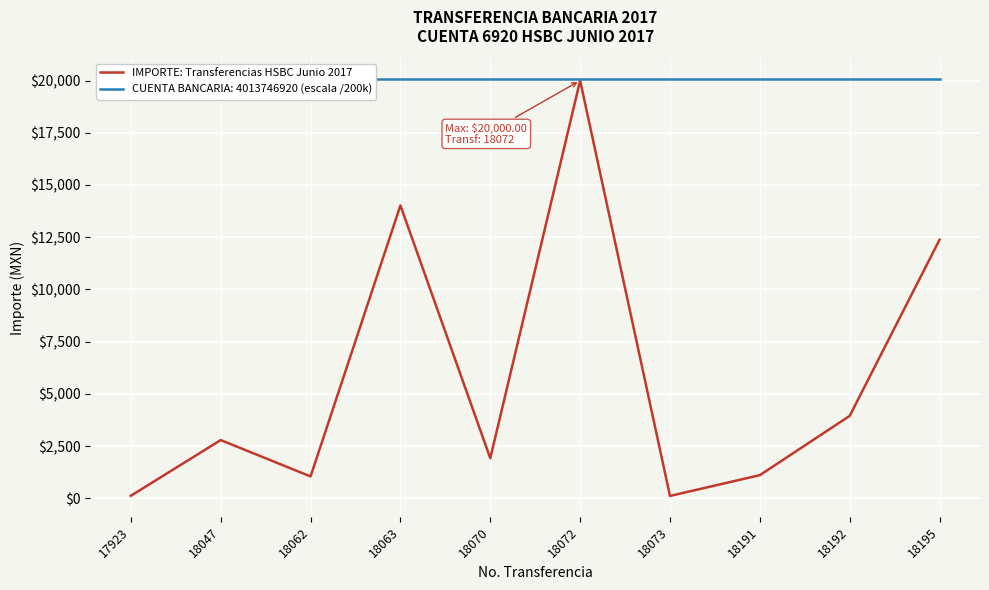

The chart shows a value of 1111.2 at 18191. True or false?

True